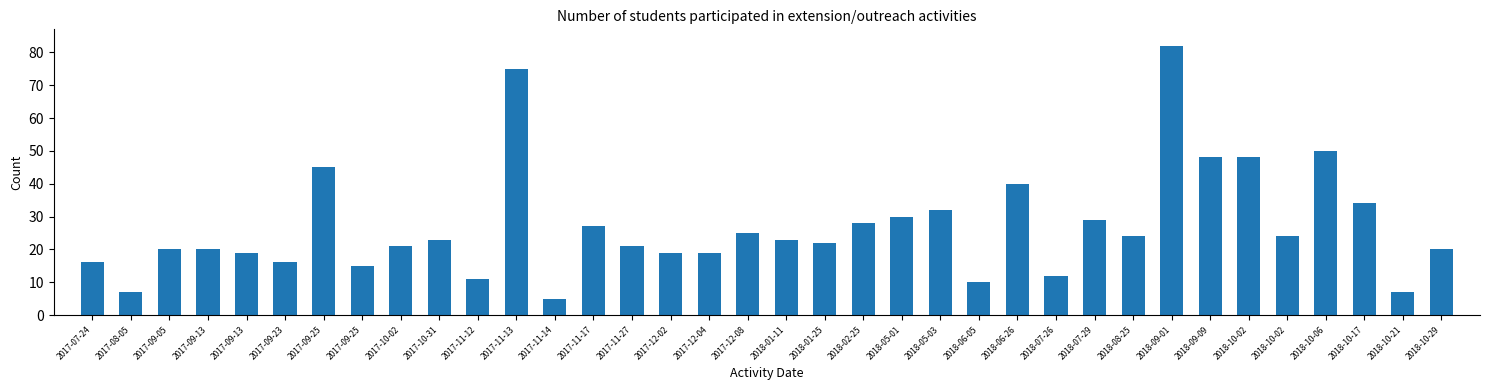

Reading right to left, list all the values displayed in this chart.

2018-10-29=20	2018-10-21=7	2018-10-17=34	2018-10-06=50	2018-10-02=24	2018-10-02=48	2018-09-09=48	2018-09-01=82	2018-08-25=24	2018-07-29=29	2018-07-26=12	2018-06-26=40	2018-06-05=10	2018-05-03=32	2018-05-01=30	2018-02-25=28	2018-01-25=22	2018-01-11=23	2017-12-08=25	2017-12-04=19	2017-12-02=19	2017-11-27=21	2017-11-17=27	2017-11-14=5	2017-11-13=75	2017-11-12=11	2017-10-31=23	2017-10-02=21	2017-09-25=15	2017-09-25=45	2017-09-23=16	2017-09-13=19	2017-09-13=20	2017-09-05=20	2017-08-05=7	2017-07-24=16